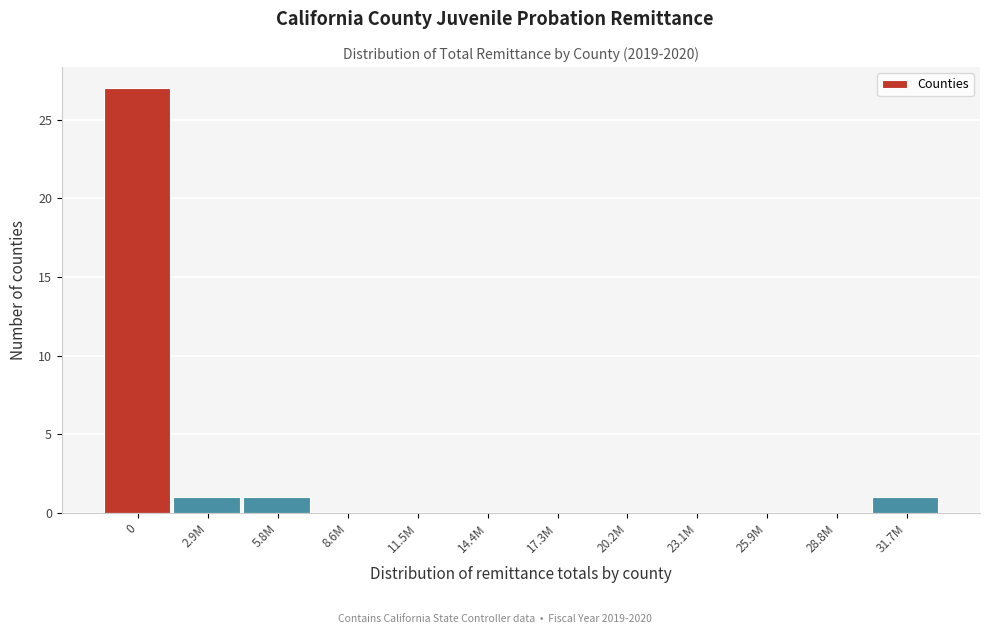

Reading right to left, transcribe all the data shown in this chart.

31.7M=1	28.8M=0	25.9M=0	23.1M=0	20.2M=0	17.3M=0	14.4M=0	11.5M=0	8.6M=0	5.8M=1	2.9M=1	0=27